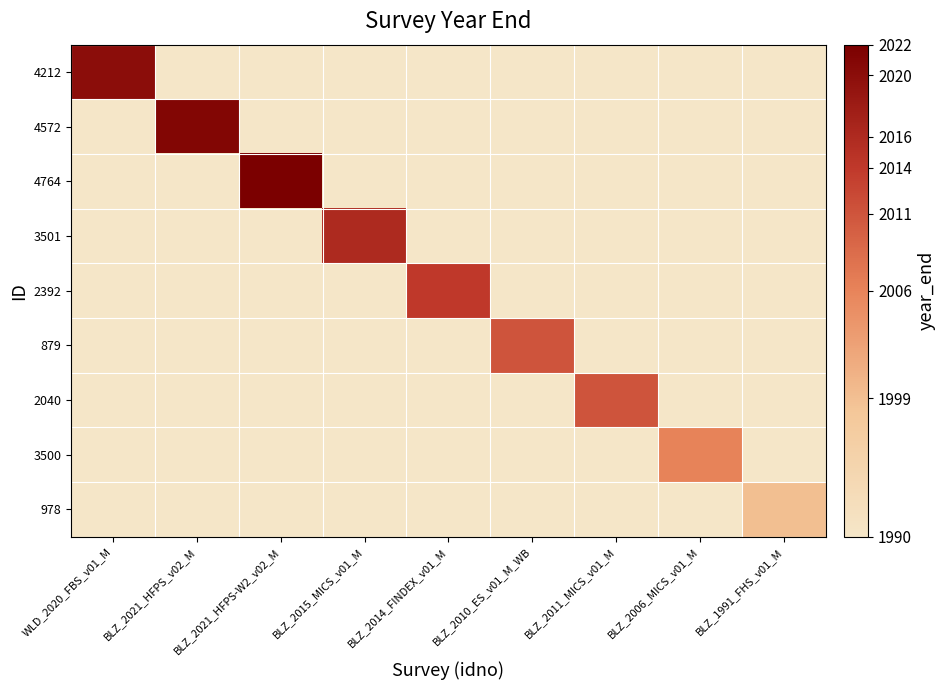

What is the difference between the highest and lowest values at BLZ_2021_HFPS-W2_v02_M?

32